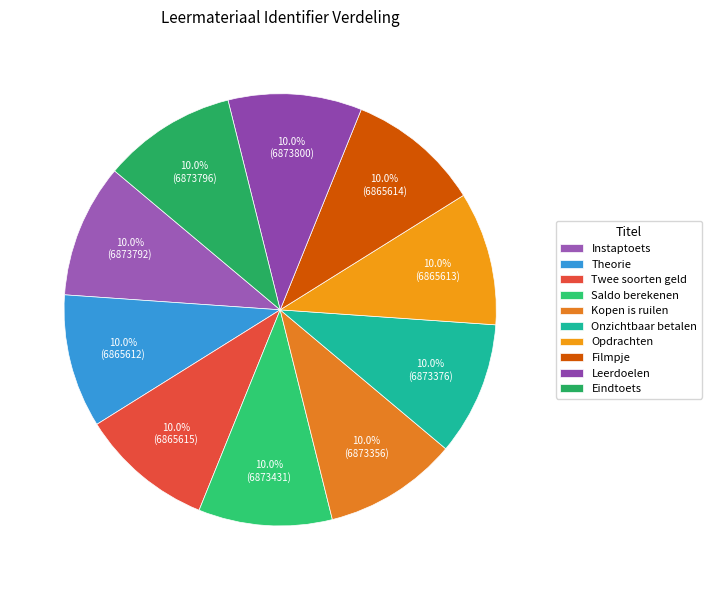

What is the ratio of the value at Instaptoets to the value at Onzichtbaar betalen?

1.0